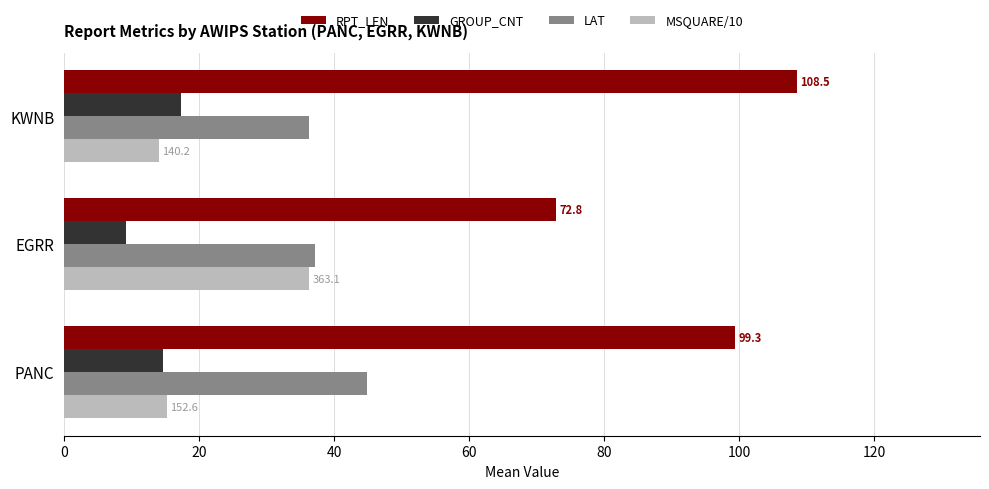

What are all the series names shown in the legend?

RPT_LEN, GROUP_CNT, LAT, MSQUARE/10